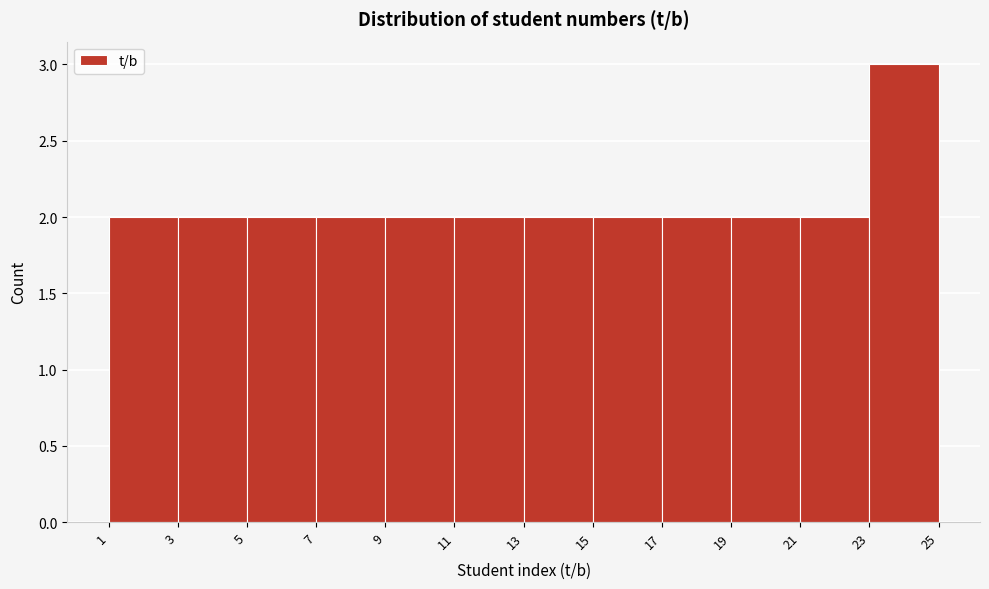

Reading left to right, transcribe this chart: for each bar, give the range it covers on the x-axis and its height. The values are not printed on the chart, so give them approximately, as read against the axis.

1 to 3: 2
3 to 5: 2
5 to 7: 2
7 to 9: 2
9 to 11: 2
11 to 13: 2
13 to 15: 2
15 to 17: 2
17 to 19: 2
19 to 21: 2
21 to 23: 2
23 to 25: 3